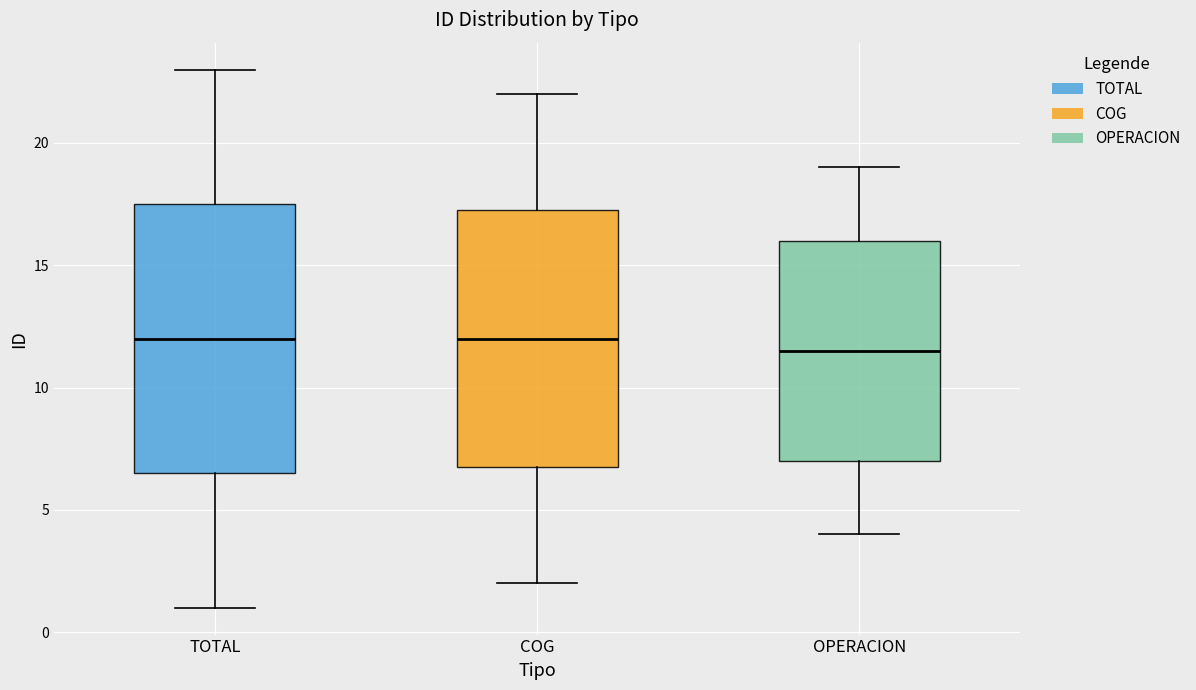

Where is the upper edge of the box for TOTAL on the y-axis? The values are not printed on the chart, so give them approximately, as read against the axis.

17.5